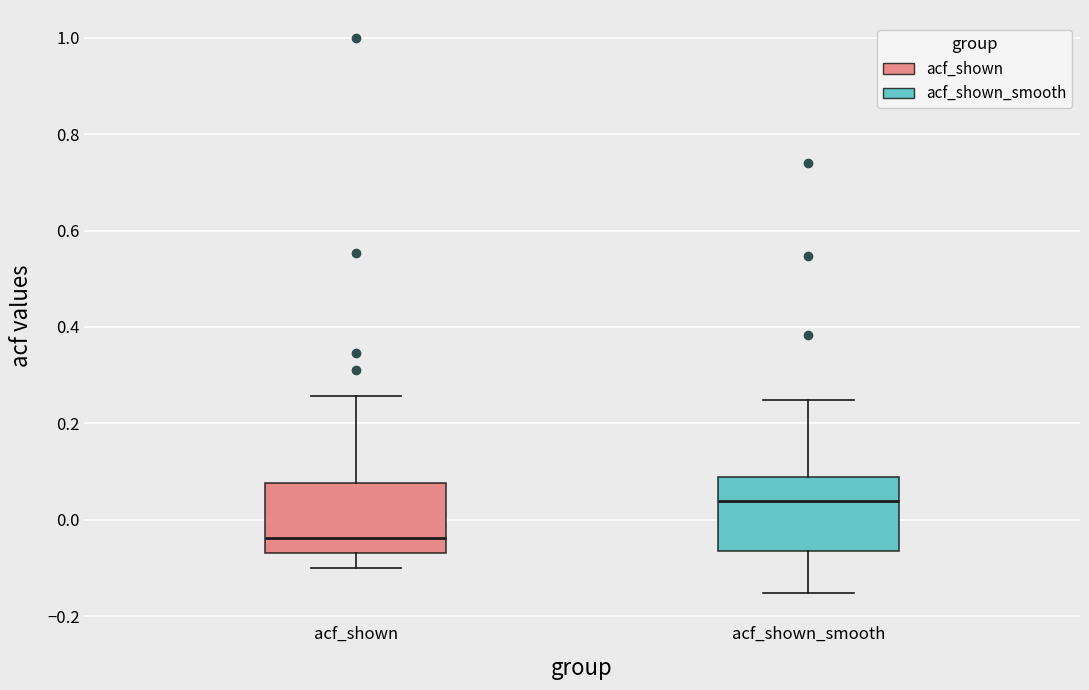

Reading left to right, transcribe this box plot: for each box, give where its median line is, the range the box spans, and where its two whiskers end, as read against the y-axis. The values are not printed on the chart, so give them approximately, as read against the axis.

acf_shown: median -0.04, box -0.06 to 0.08, whiskers -0.10 to 0.26
acf_shown_smooth: median 0.04, box -0.06 to 0.08, whiskers -0.16 to 0.24